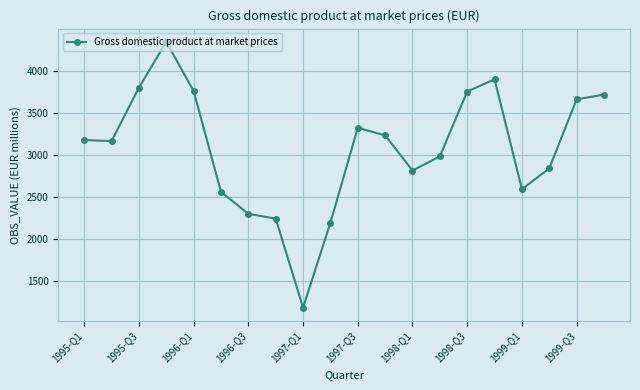

What is the smallest value displayed?

1189.0